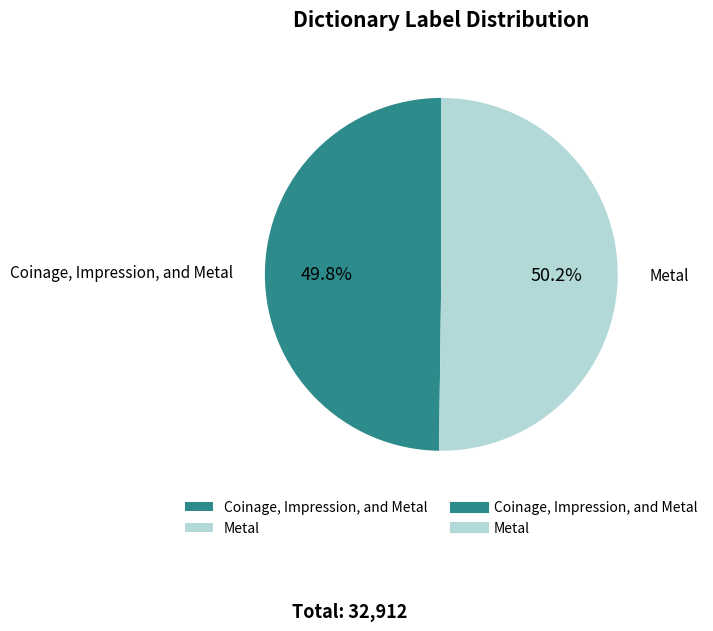

Is there any slice that represents more than half of the pie?

Yes